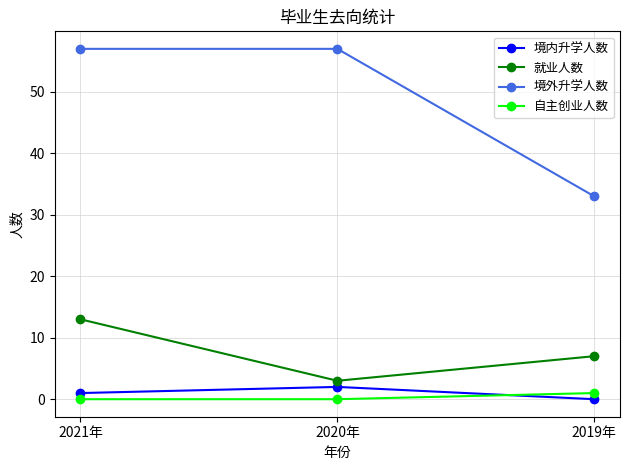

How many series are shown in this chart?

4